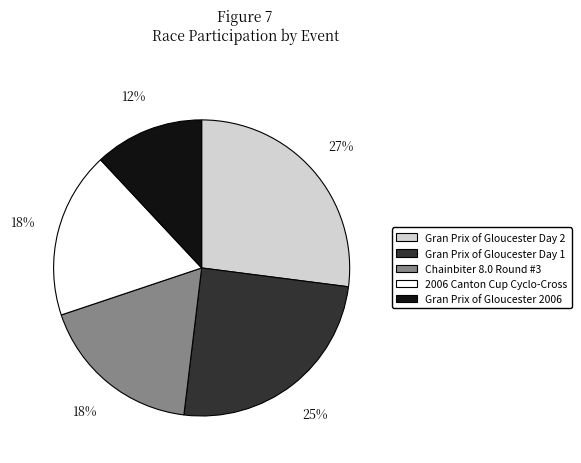

To the nearest percent, what is the difference between the Gran Prix of Gloucester Day 2 and 2006 Canton Cup Cyclo-Cross slice percentages?

9%